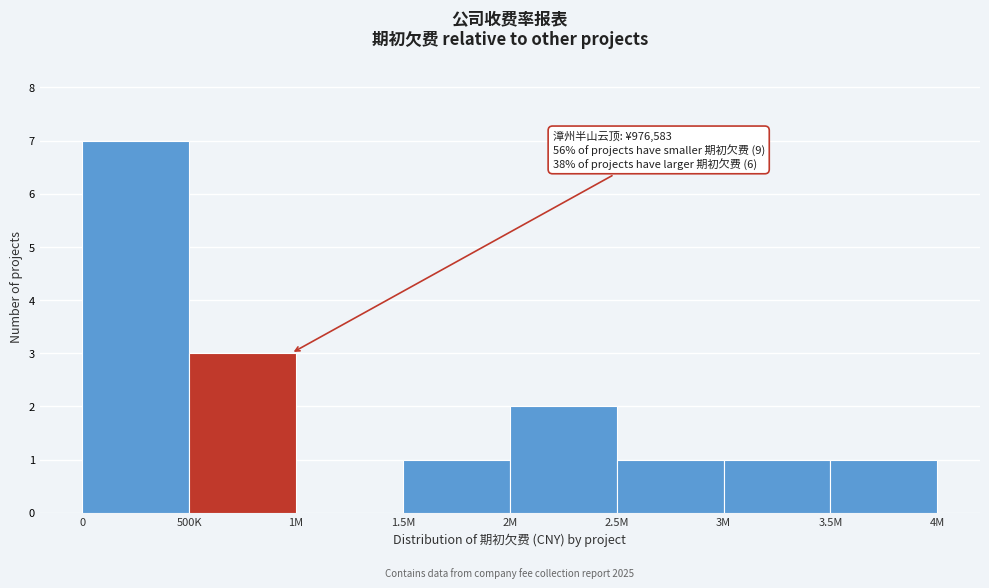

Reading left to right, list all the values displayed in this chart.

0=7	500K=3	1M=0	1.5M=1	2M=2	2.5M=1	3M=1	3.5M=1